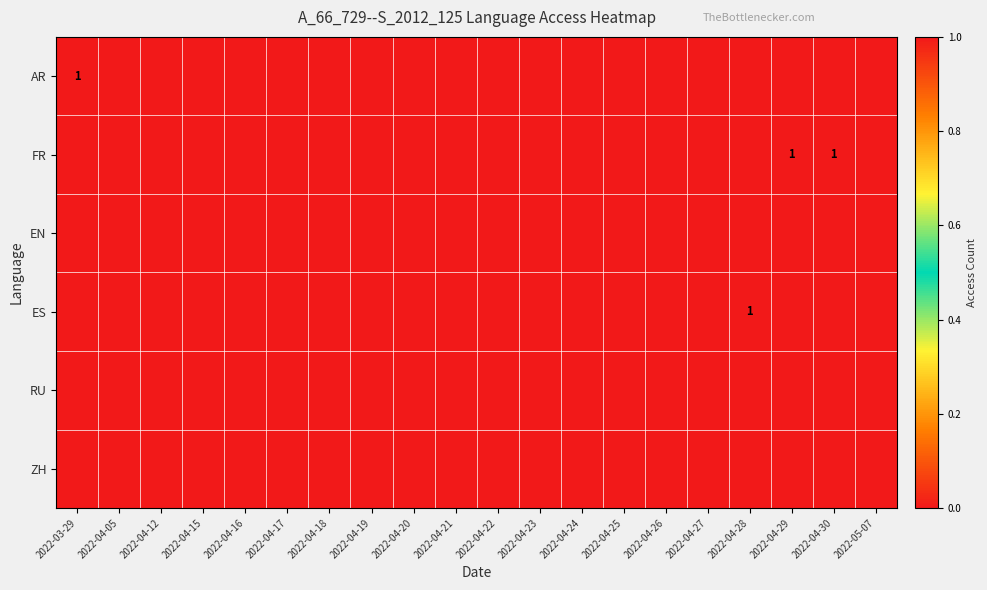

How many values in the FR series exceed 0?

2